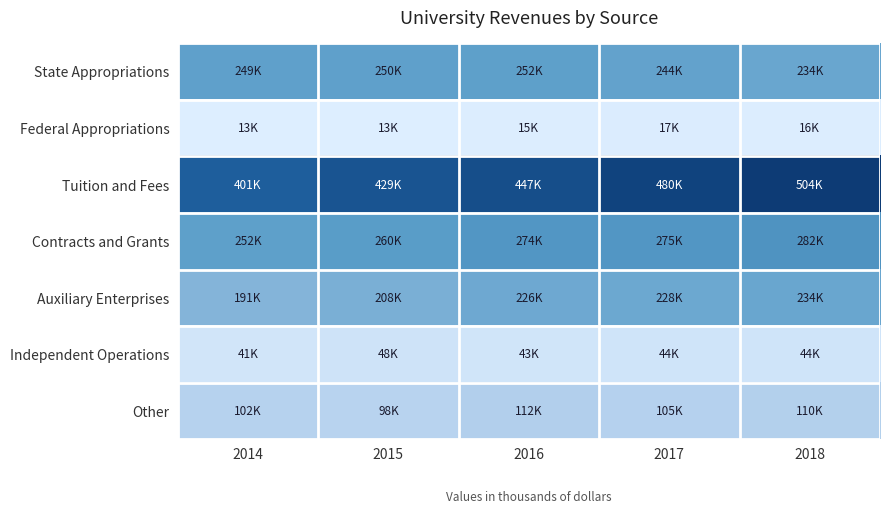

Count the number of categories in the chart.

5